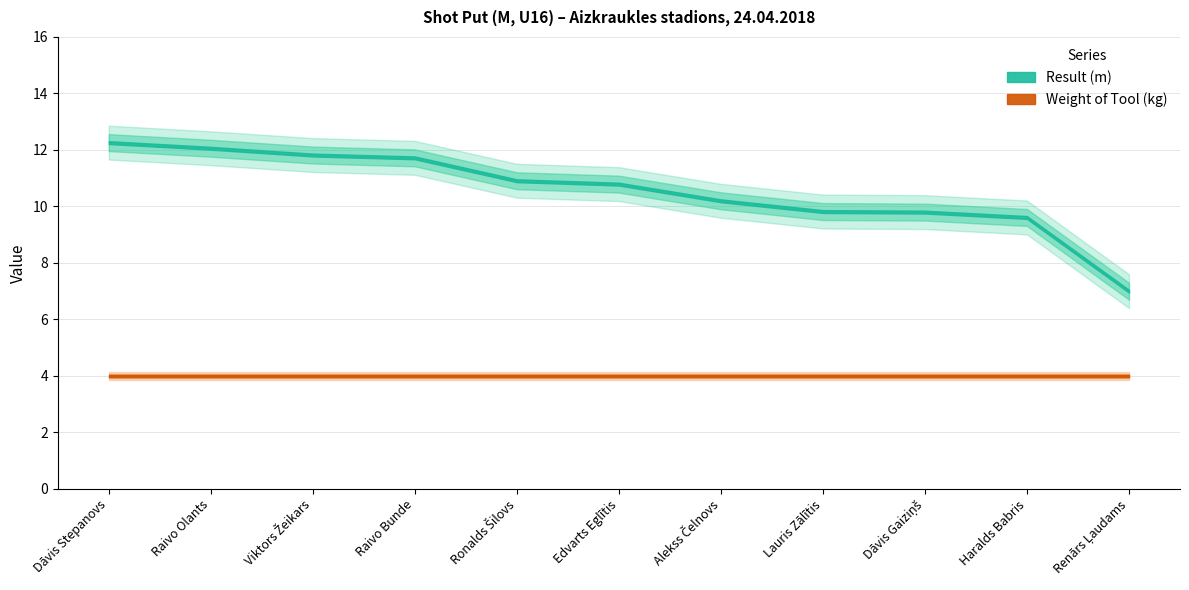

How many lines are shown in the chart?

2